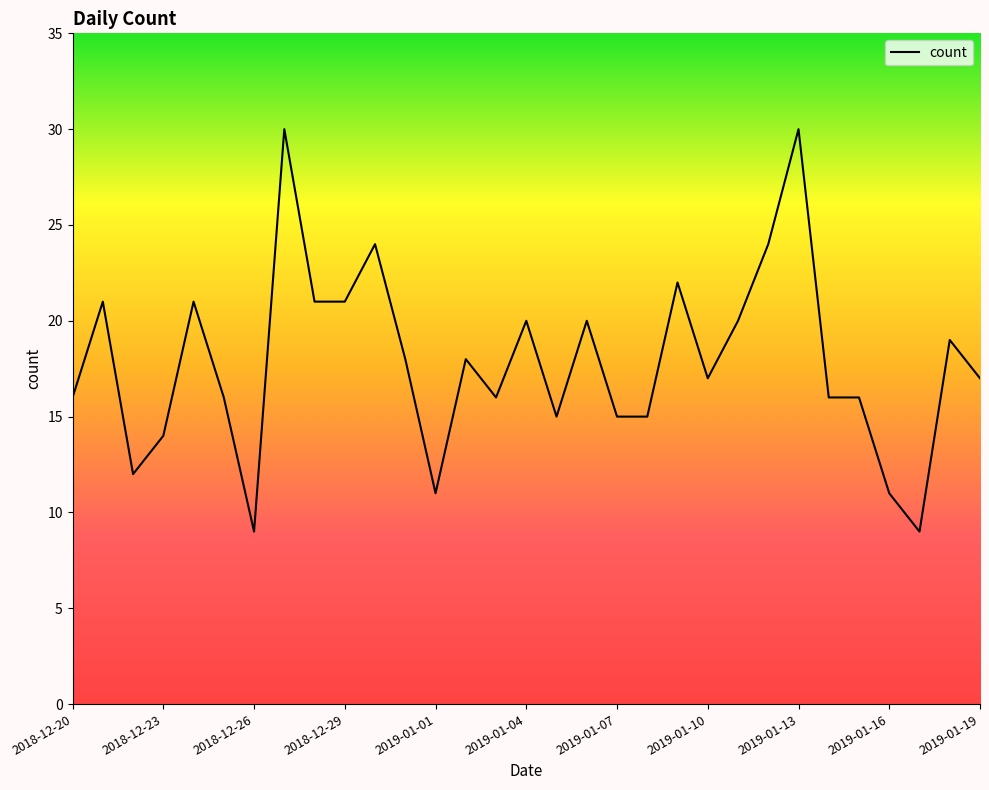

What is the approximate value at 2019-01-09, to the nearest 5?

20